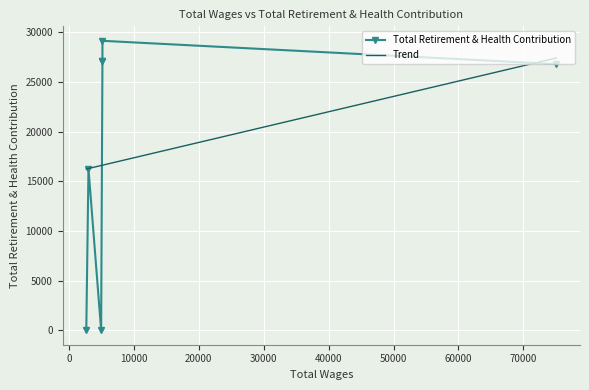

What is the difference between the maximum and minimum values?

29156